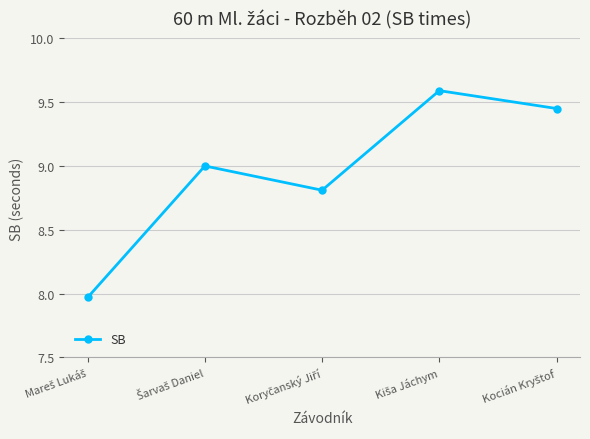

What is the difference between the maximum and minimum values?

1.6